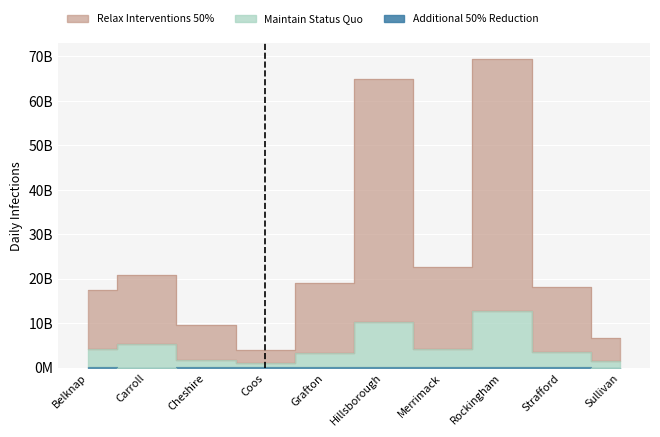

What is the difference between the maximum and minimum values in the Relax Interventions 50% series?

65371315353